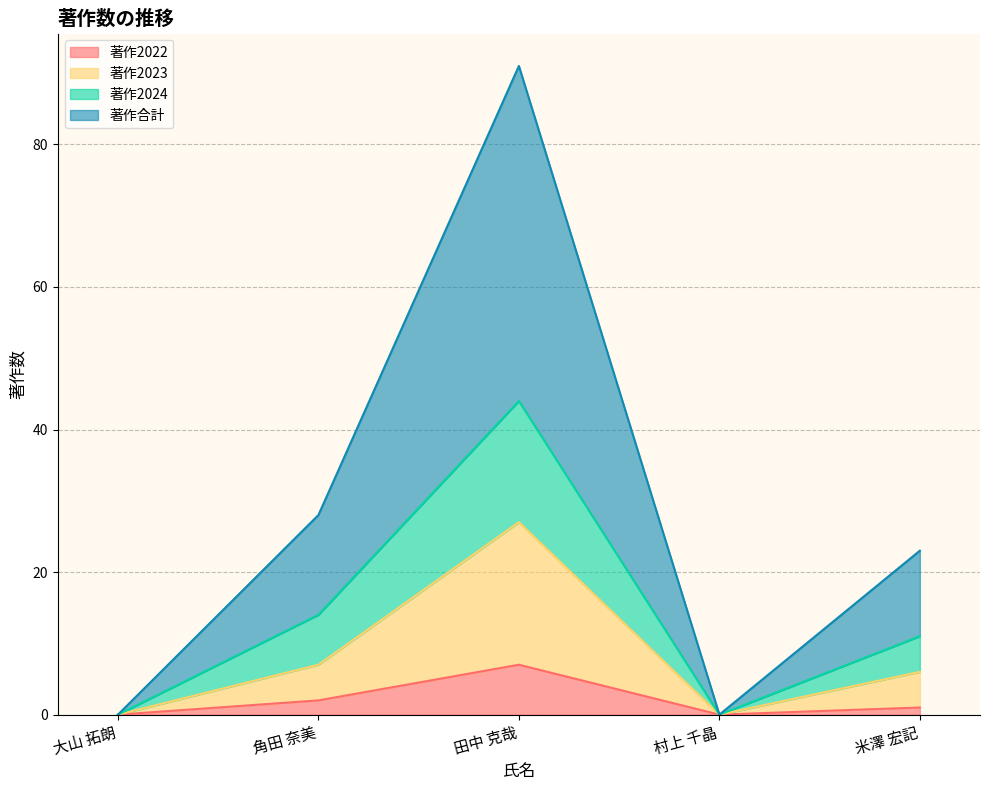

How many positive values does the 著作合計 series have?

3